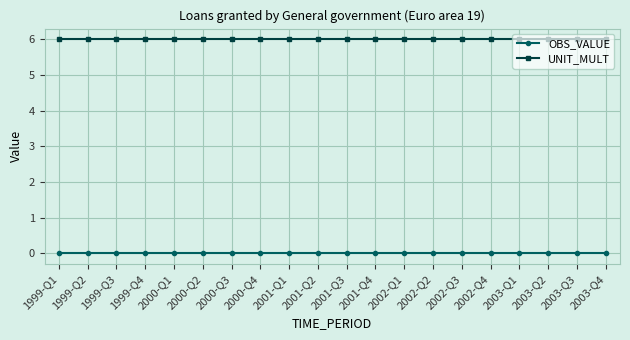

What is the label of the 1st point from the left?

1999-Q1